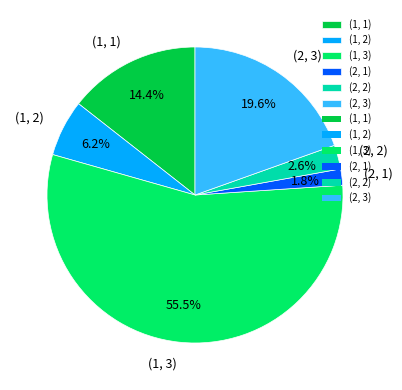

Rank the categories by value from lowest to highest.

(2, 1), (2, 2), (1, 2), (1, 1), (2, 3), (1, 3)